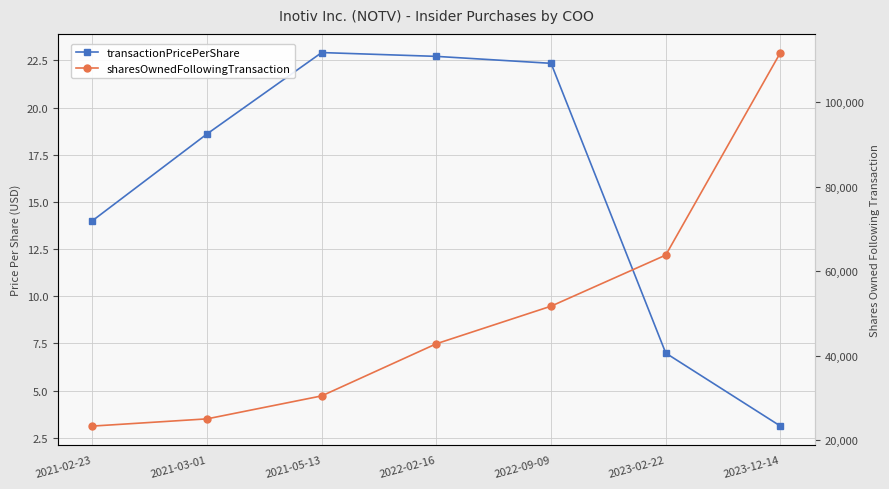

Rank the series by their maximum value, from highest to lowest.

sharesOwnedFollowingTransaction, transactionPricePerShare